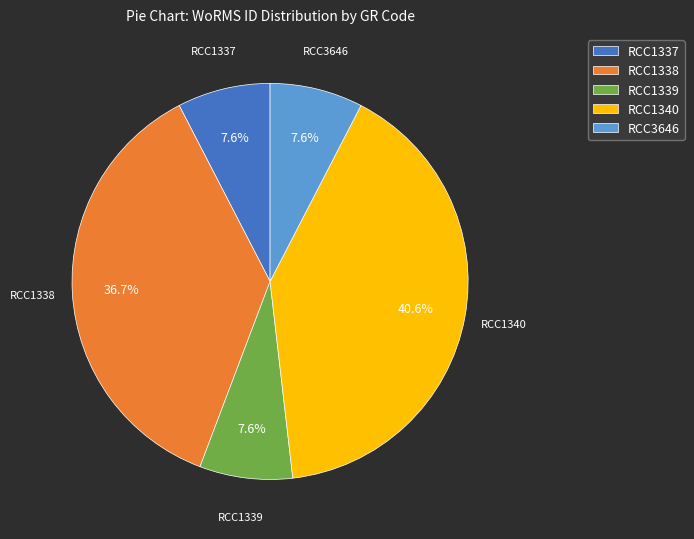

Is it true that RCC1337 is 1% of the pie?

False